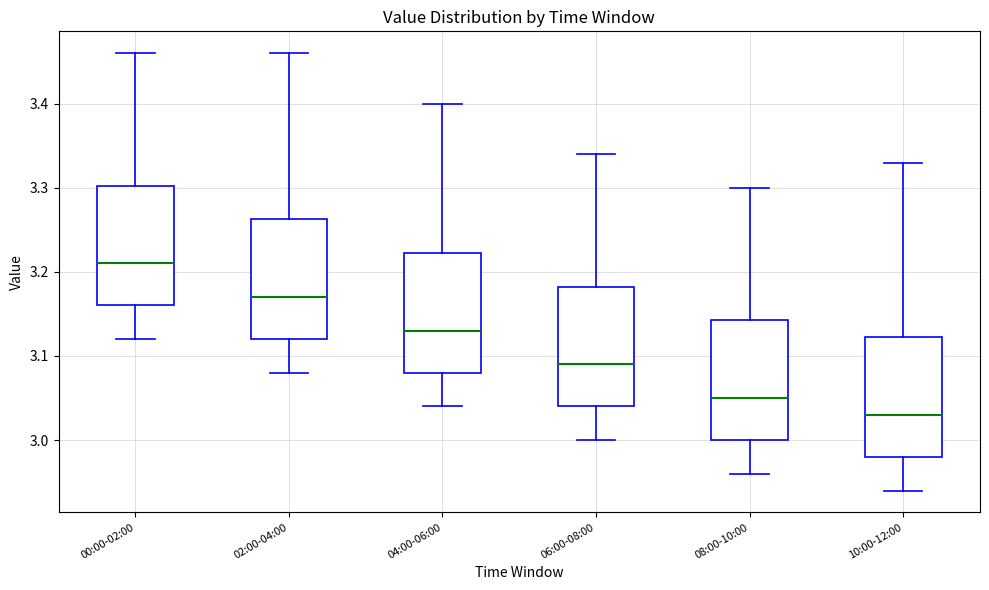

Where is the upper edge of the box for 06:00-08:00 on the y-axis? The values are not printed on the chart, so give them approximately, as read against the axis.

3.18